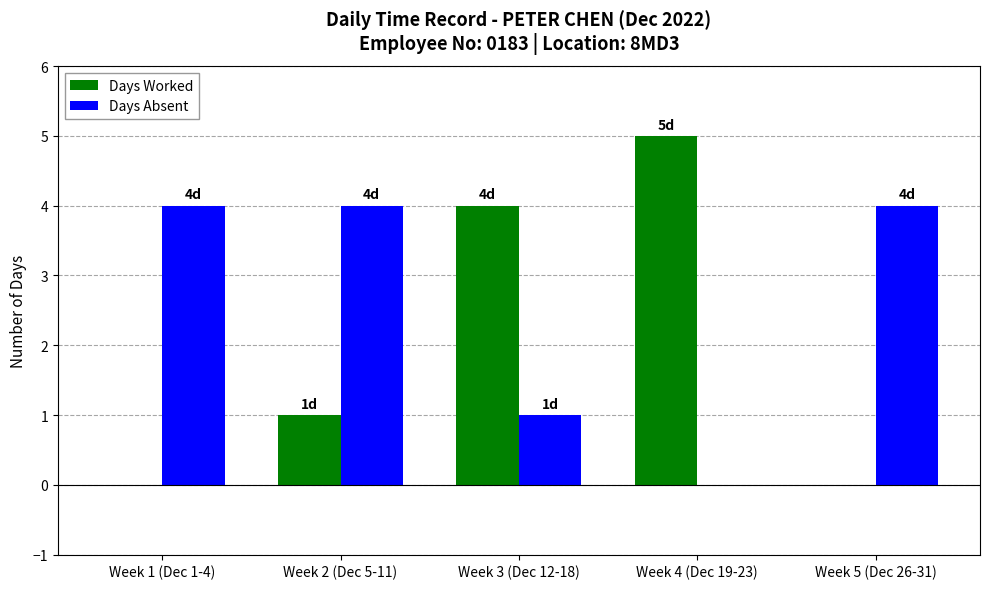

What is the total value across all series at Week 1 (Dec 1-4)?

4